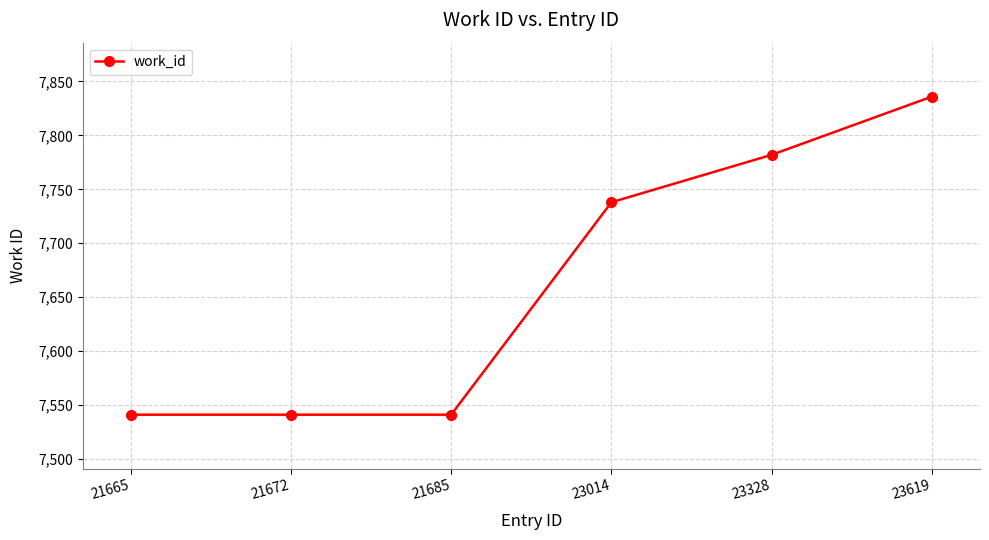

What is the minimum value shown in the chart?

7541